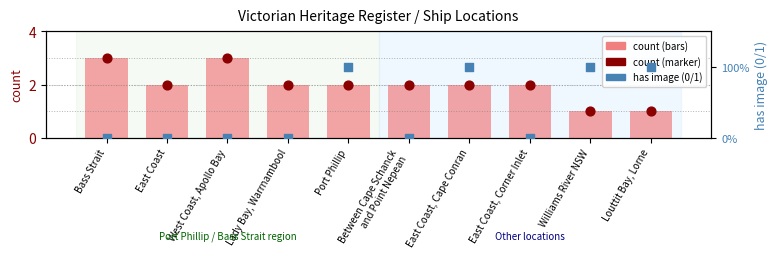

Which series contains the lowest Y value?

has image (0=no, 1=yes)